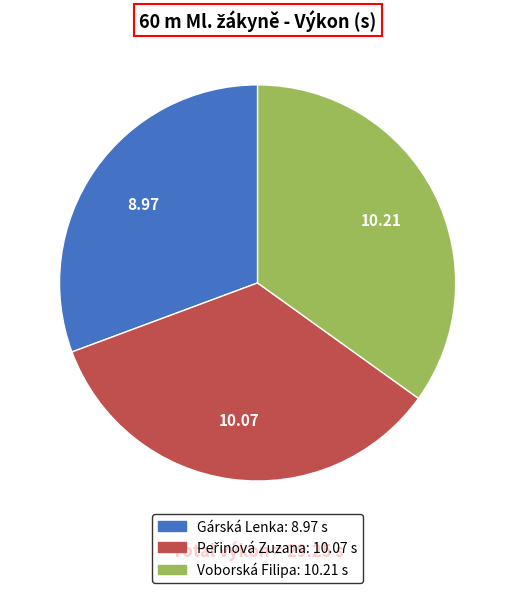

Which has a higher value, Voborská Filipa or Gárská Lenka?

Voborská Filipa